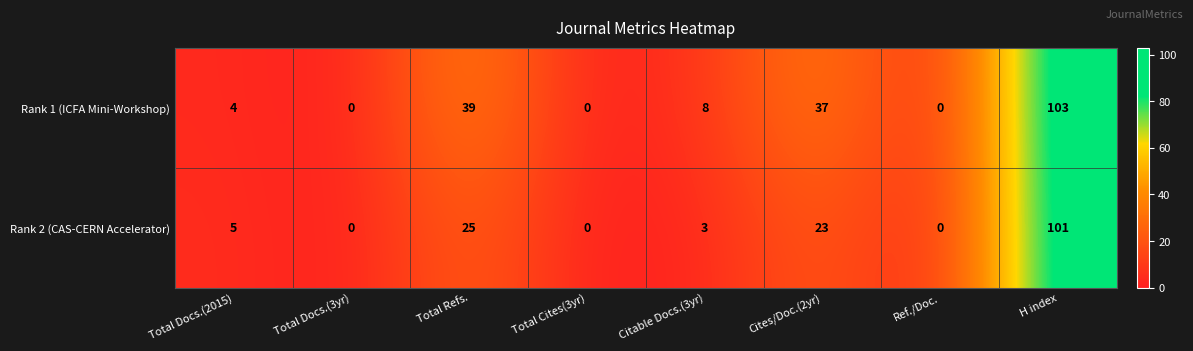

What is the difference between the second highest and second lowest values in the Rank 2 (CAS-CERN Accelerator) series?

25